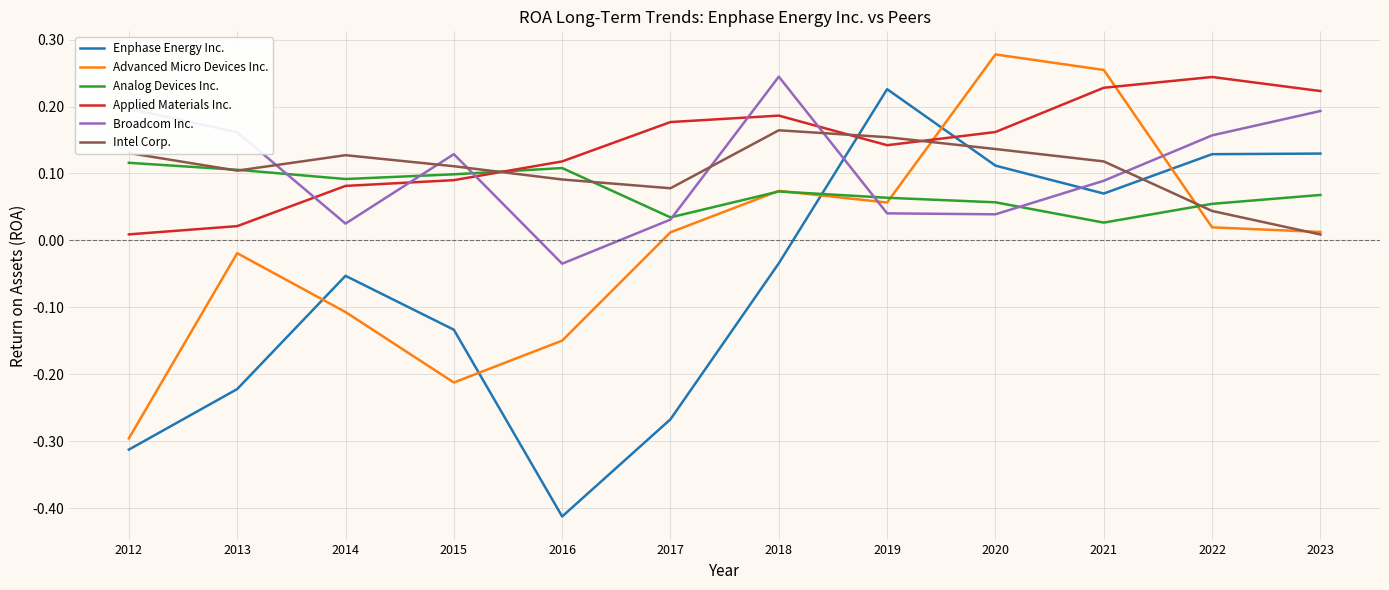

At which label does Broadcom Inc. first exceed 0?

2012